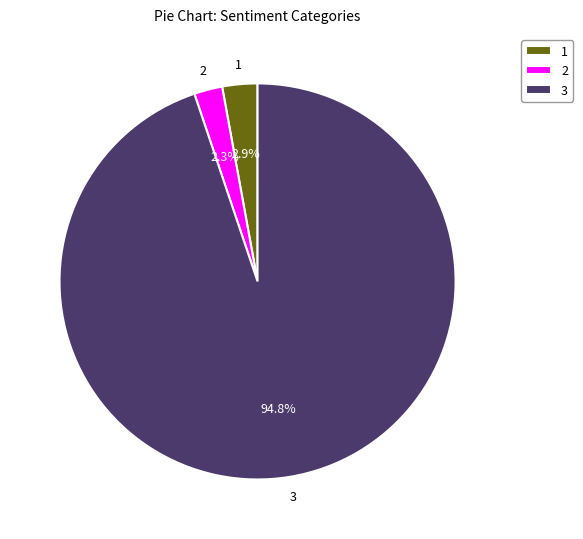

Which has a higher value, 1 or 3?

3